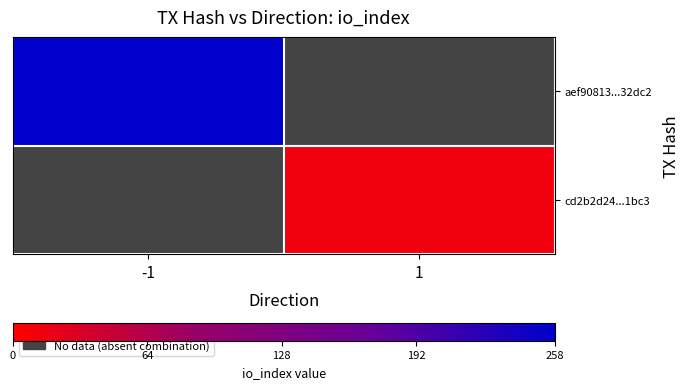

At which label is aef90813...32dc2 closest to 258?

-1